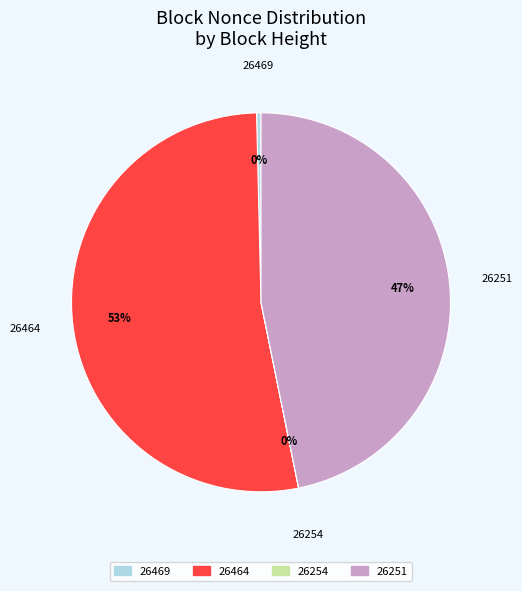

What percentage is the 26464 slice, to the nearest percent?

53%